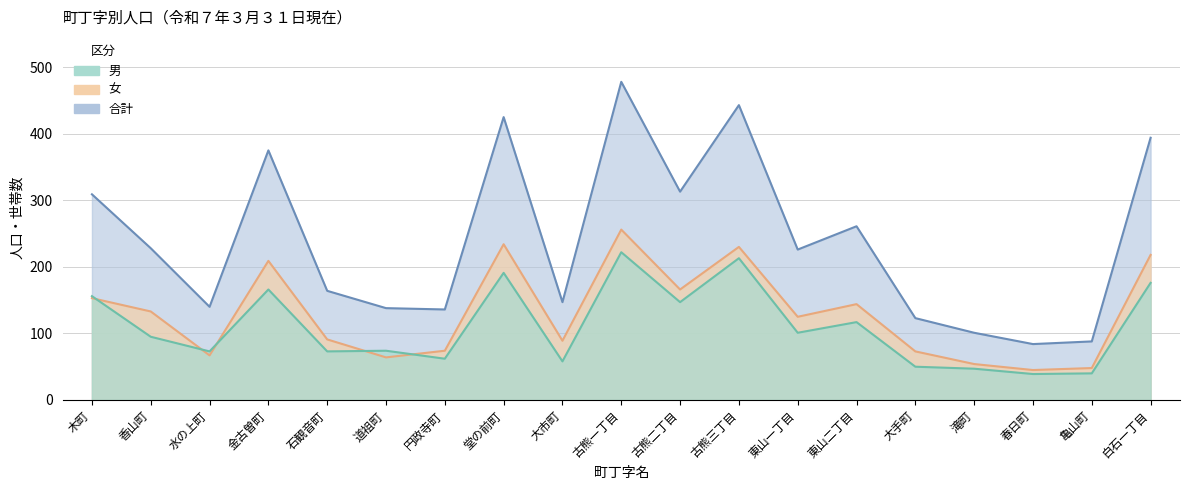

How many categories are shown in the chart?

19